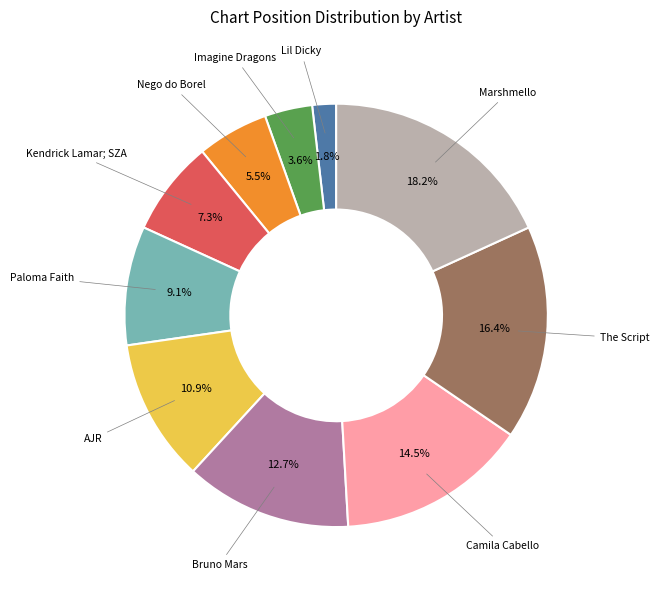

To the nearest percent, what is the combined percentage of The Script and Bruno Mars?

29%